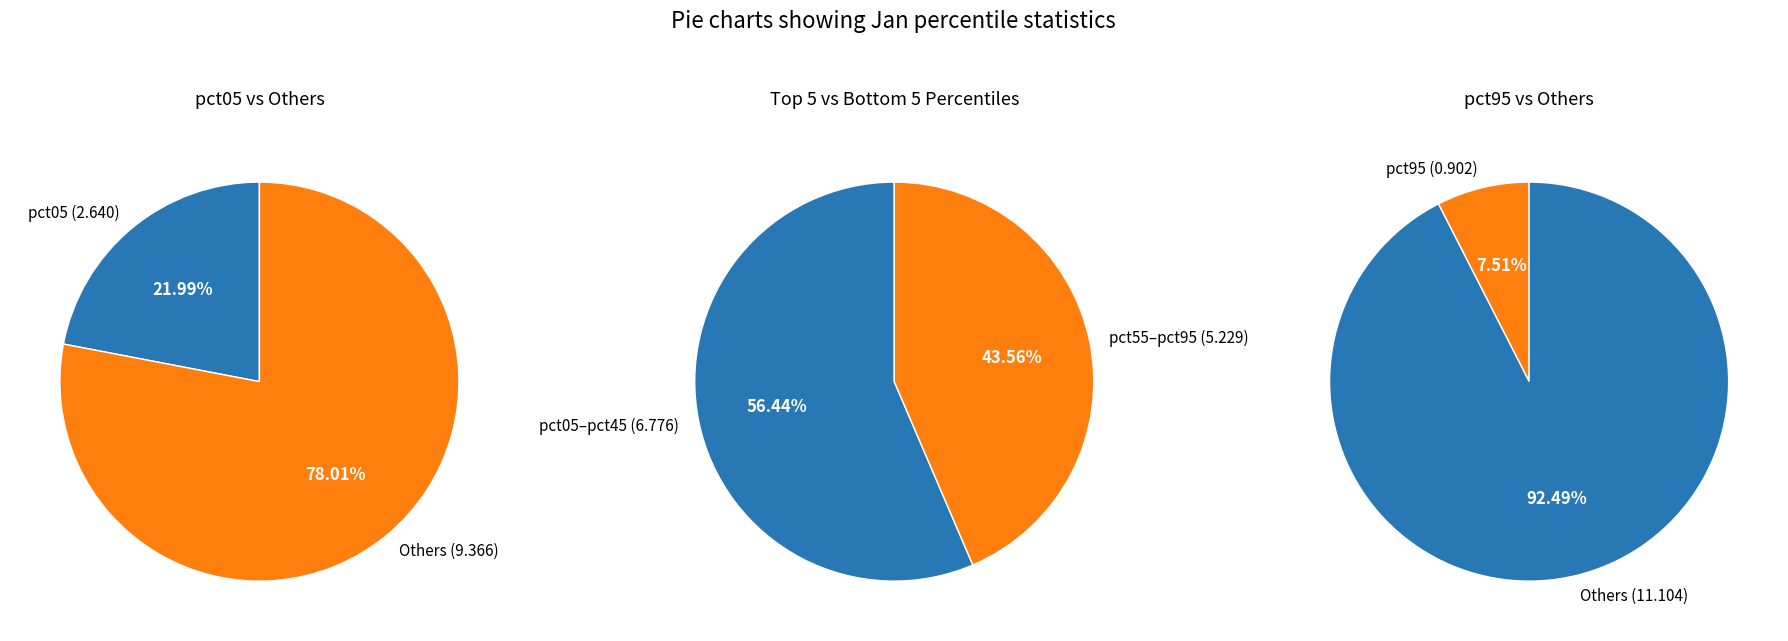

The pct55 slice represents 18% of the pie. True or false?

False